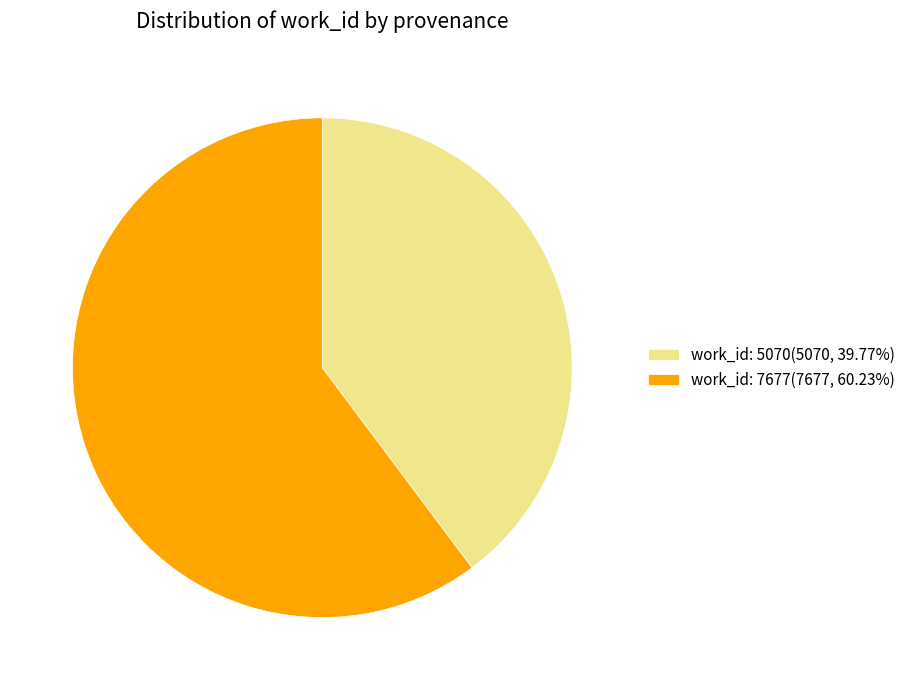

Does any single category account for the majority?

Yes